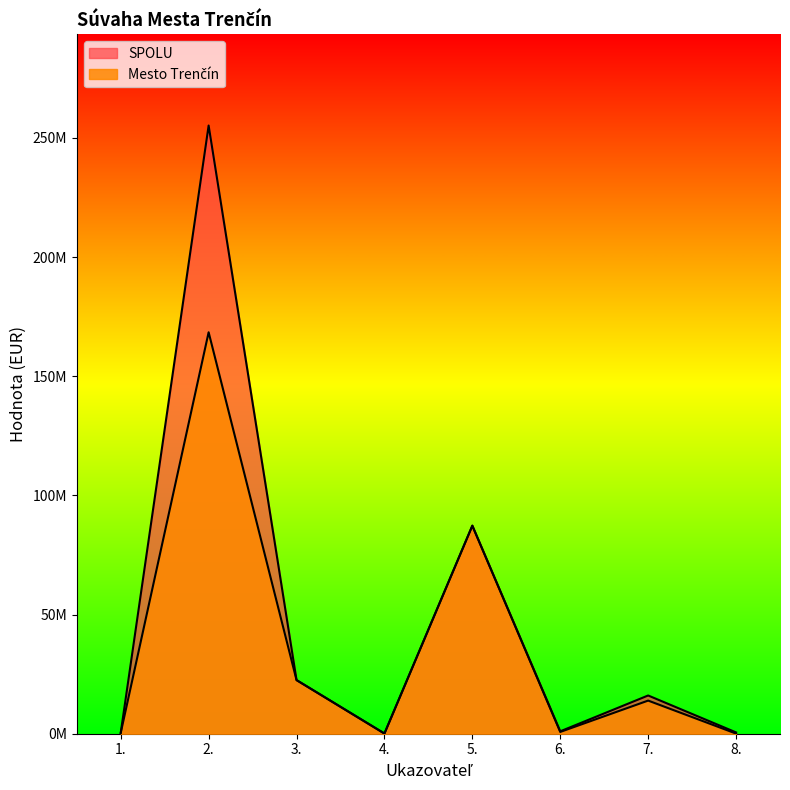

Rank the categories by SPOLU value from highest to lowest.

2., 5., 3., 7., 6., 8., 1., 4.